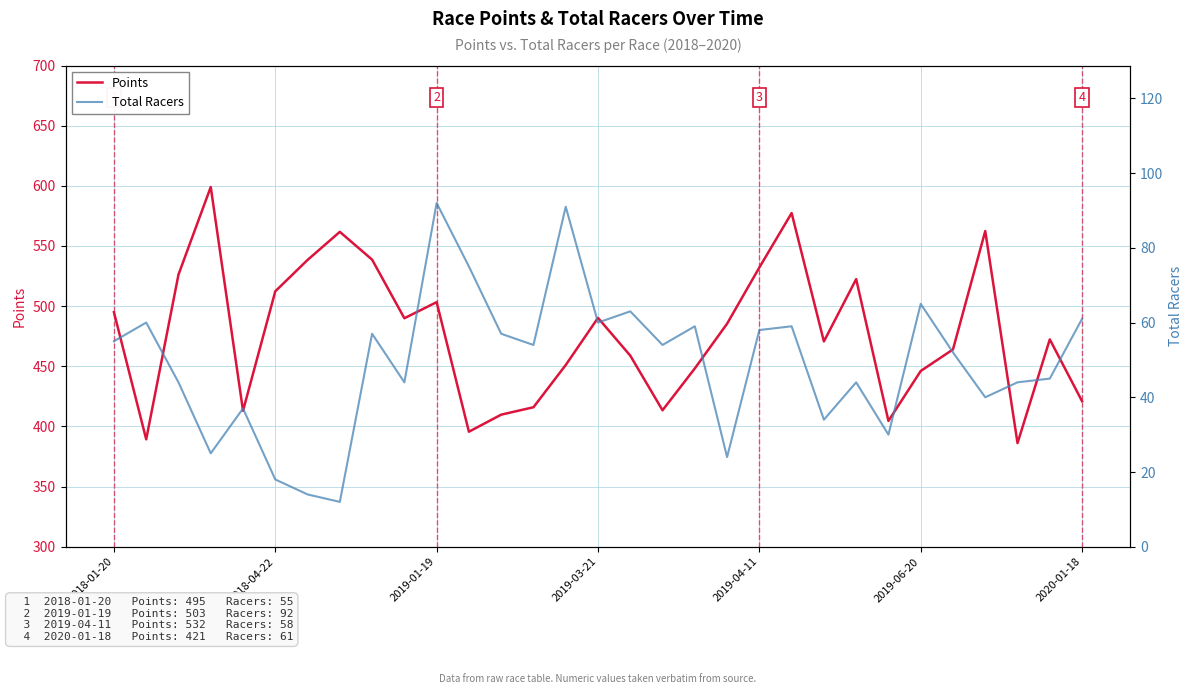

Count the number of categories in the chart.

31